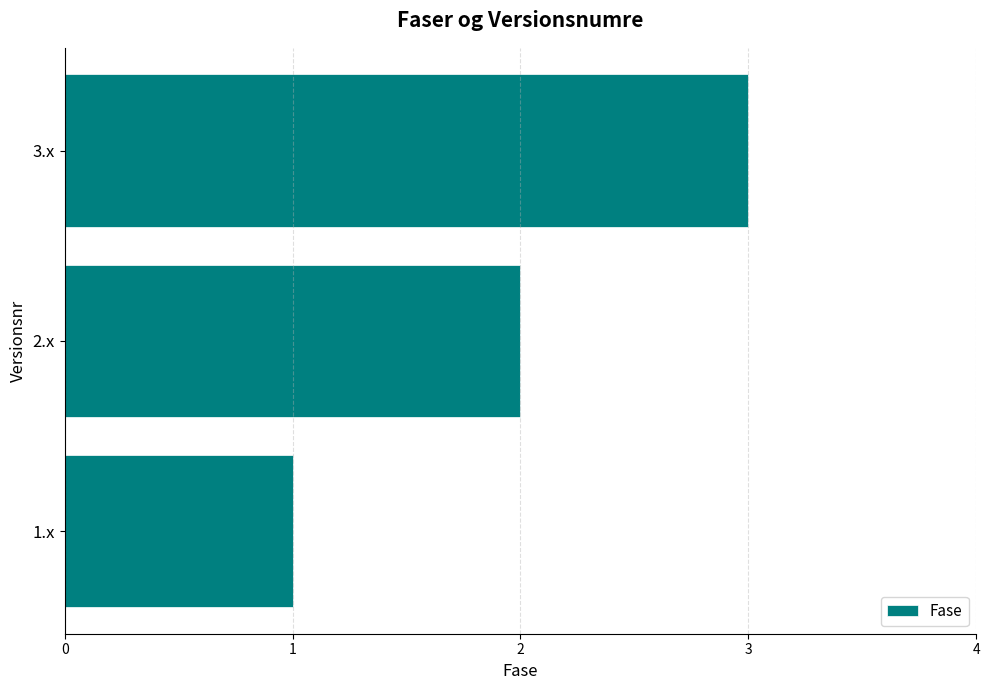

What is the change in value from 2.x to 3.x?

+1